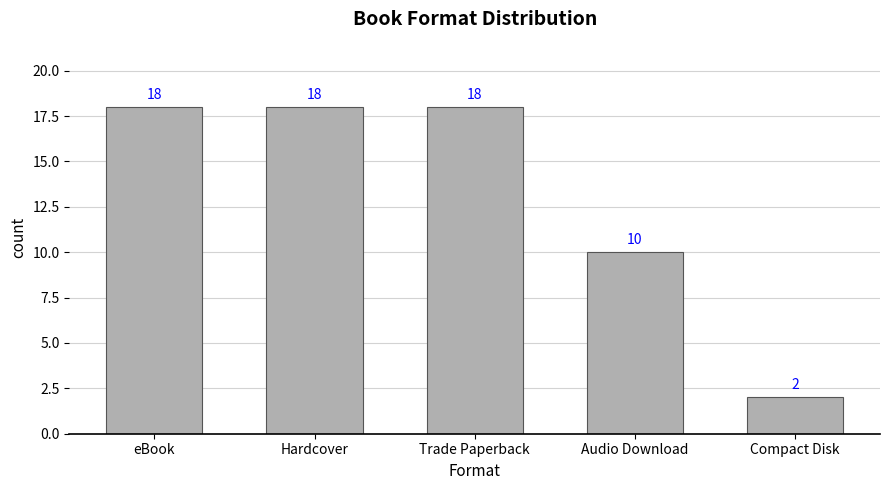

How many values are below 18?

2